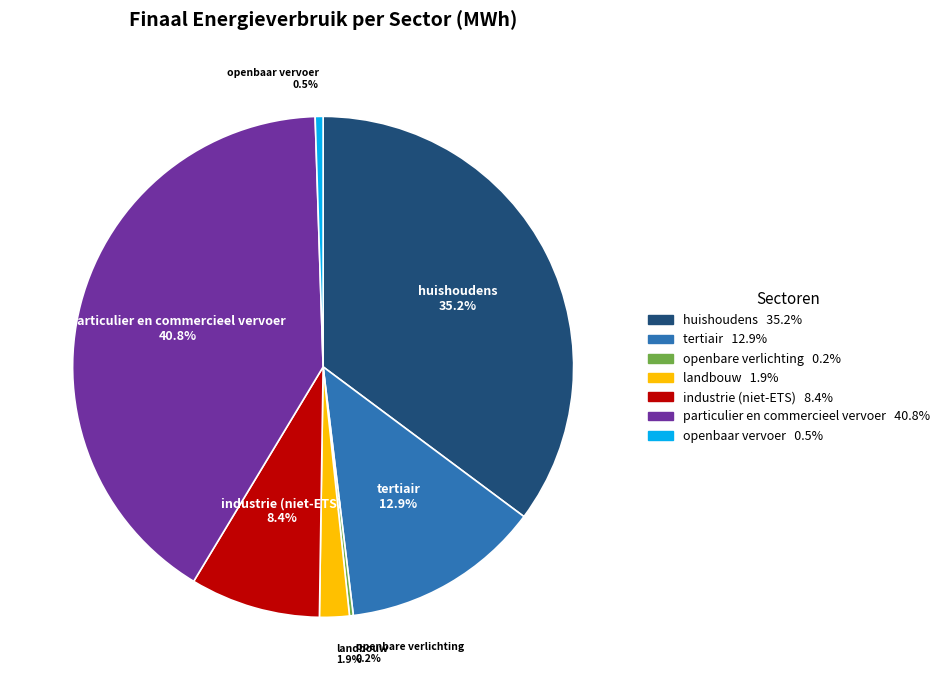

Which slice is the largest?

particulier en commercieel vervoer